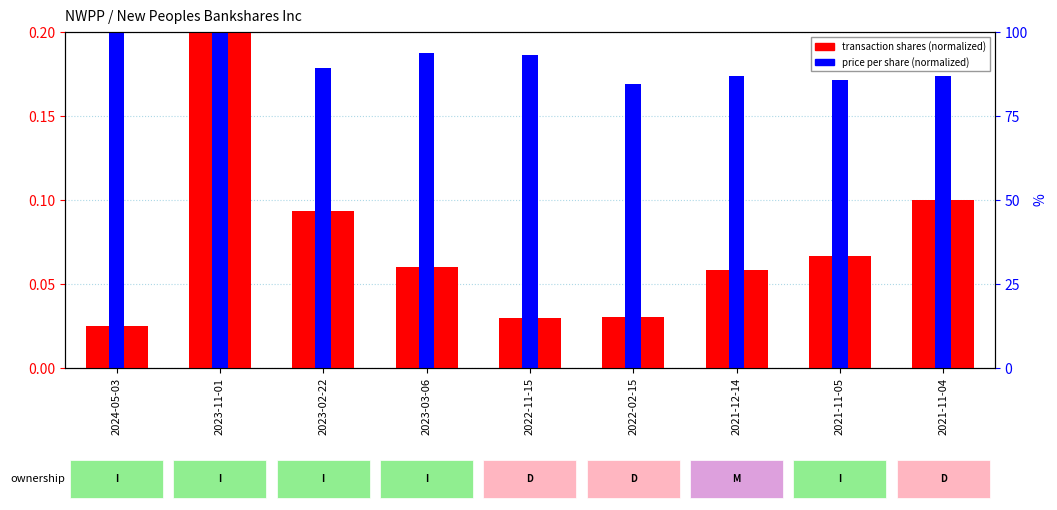

Which category has the highest value across all series?

2023-11-01